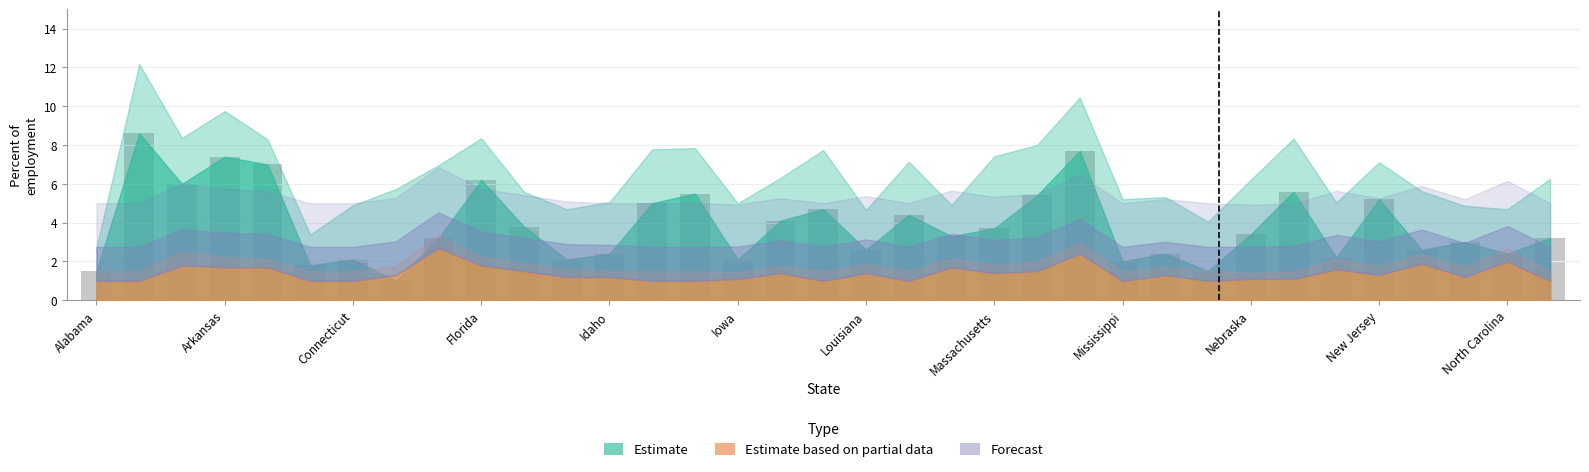

What is the minimum value shown in the chart?

1.0